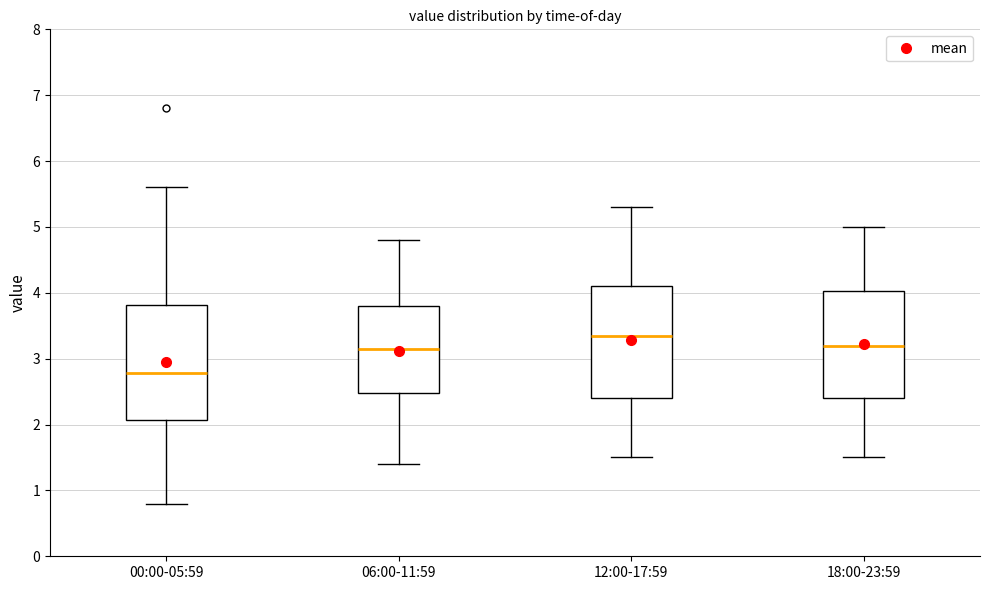

Reading left to right, transcribe this box plot: for each box, give where its median line is, the range the box spans, and where its two whiskers end, as read against the y-axis. The values are not printed on the chart, so give them approximately, as read against the axis.

00:00-05:59: median 2.8, box 2.1 to 3.8, whiskers 0.8 to 5.6
06:00-11:59: median 3.2, box 2.5 to 3.8, whiskers 1.4 to 4.8
12:00-17:59: median 3.4, box 2.4 to 4.1, whiskers 1.5 to 5.3
18:00-23:59: median 3.2, box 2.4 to 4.0, whiskers 1.5 to 5.0